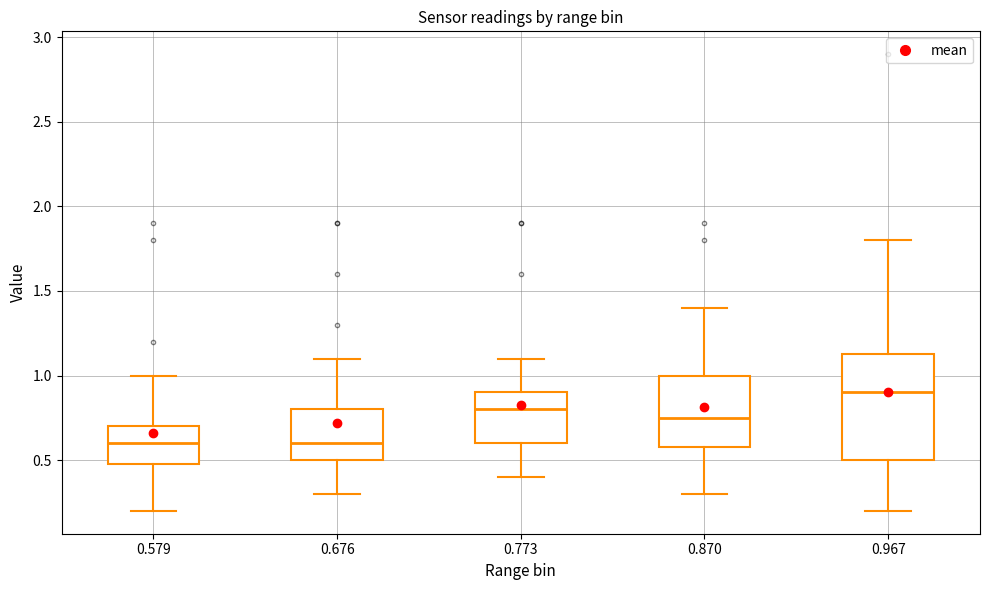

Reading left to right, read every box against the y-axis: the position of its median line, the range the box covers, and the ends of its whiskers. The values are not printed on the chart, so give them approximately, as read against the axis.

0.579: median 0.60, box 0.50 to 0.70, whiskers 0.20 to 1.00
0.676: median 0.60, box 0.50 to 0.80, whiskers 0.30 to 1.10
0.773: median 0.80, box 0.60 to 0.90, whiskers 0.40 to 1.10
0.870: median 0.75, box 0.60 to 1.00, whiskers 0.30 to 1.40
0.967: median 0.90, box 0.50 to 1.15, whiskers 0.20 to 1.80